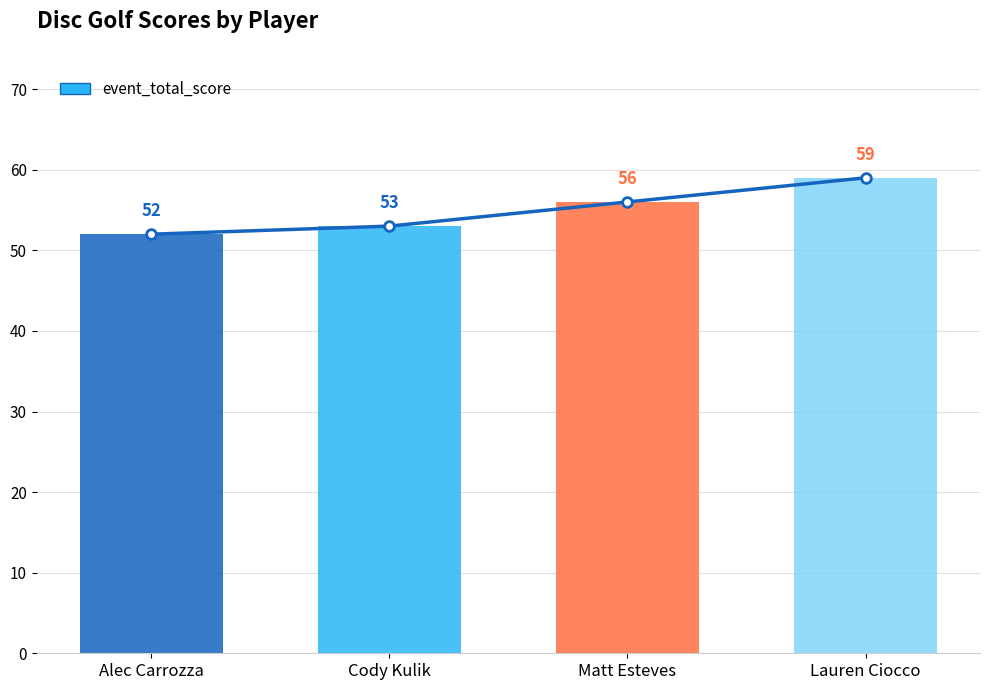

Reading left to right, extract all data points from this chart.

Alec Carrozza=52	Cody Kulik=53	Matt Esteves=56	Lauren Ciocco=59